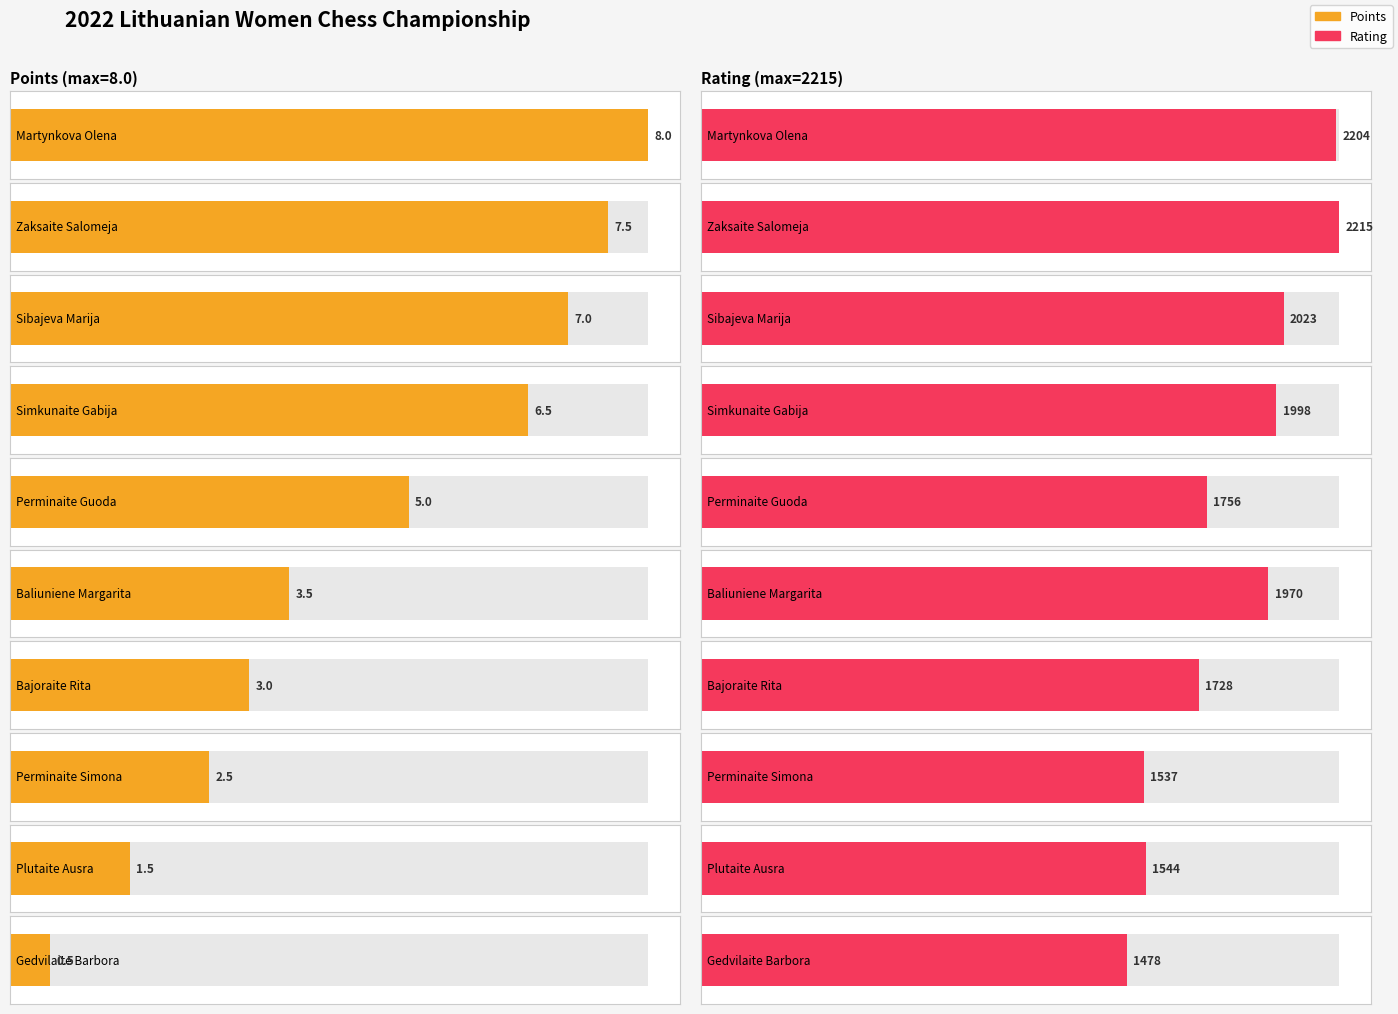

What position from the right is Sibajeva Marija?

8